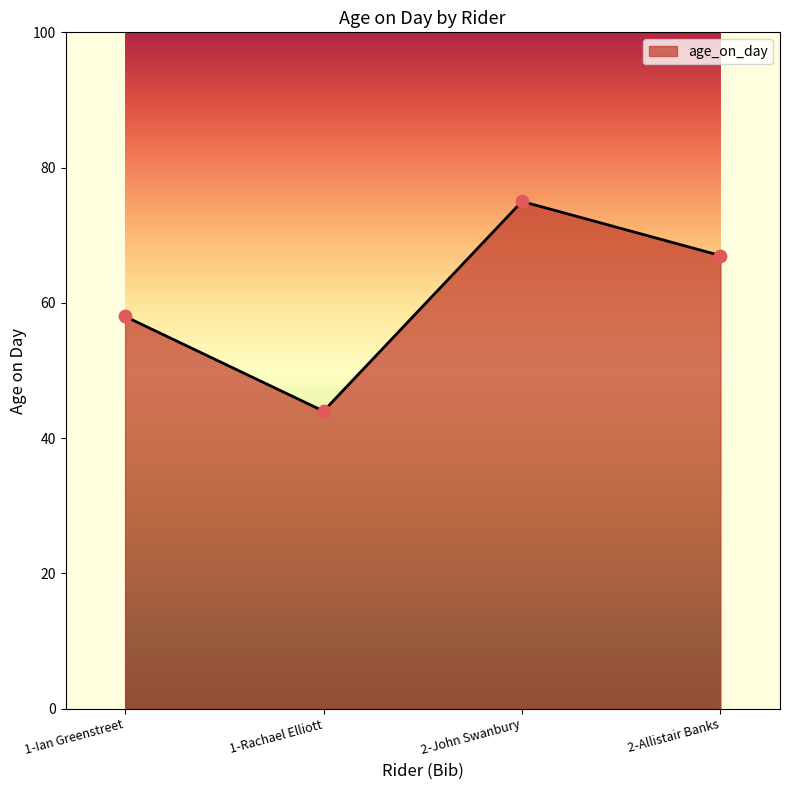

What is the change in value from 1-Ian Greenstreet to 2-Allistair Banks?

+9